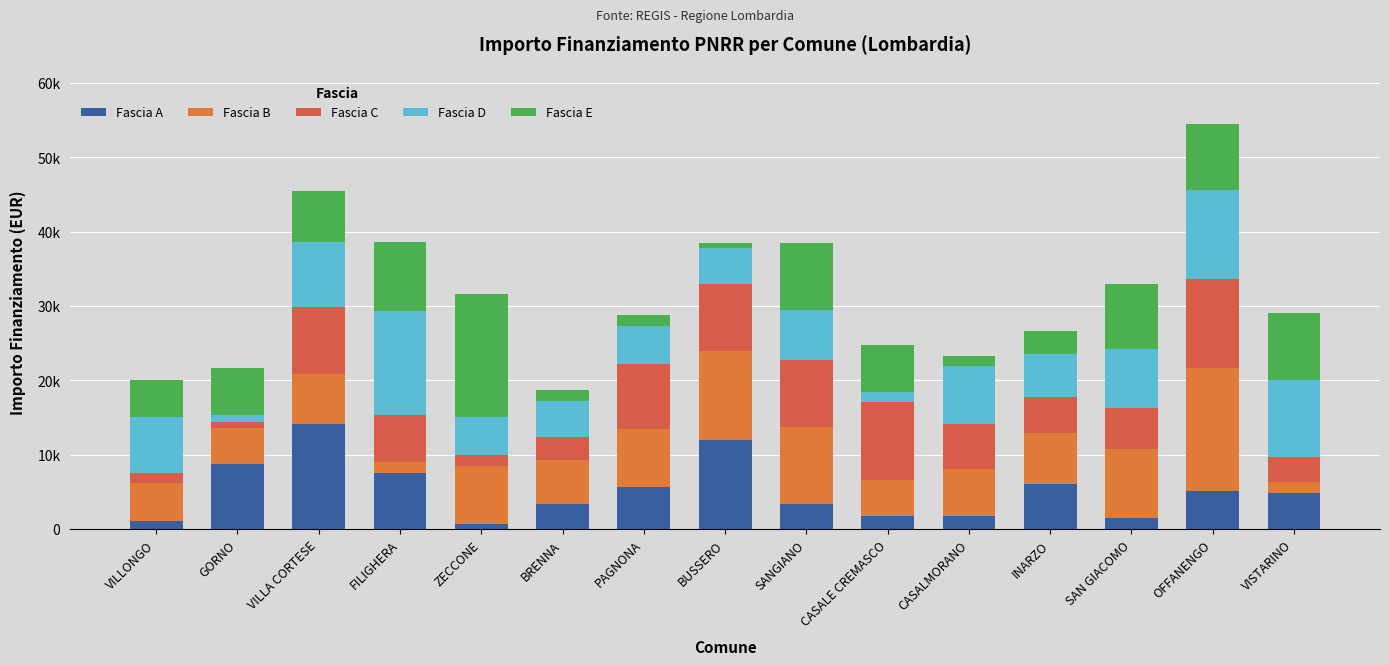

Does the chart contain any negative values?

No